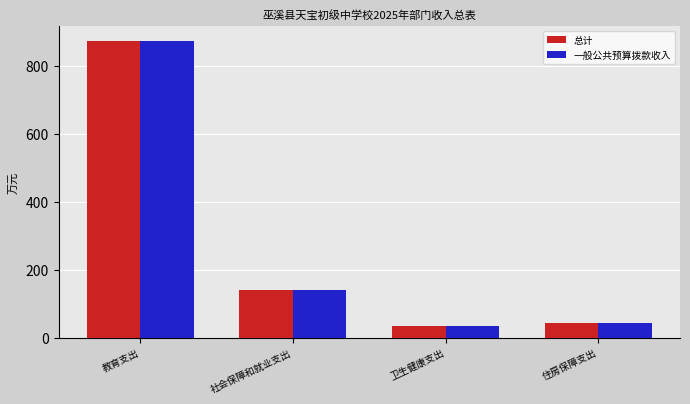

What is the lowest value of the 总计 series?

36.8